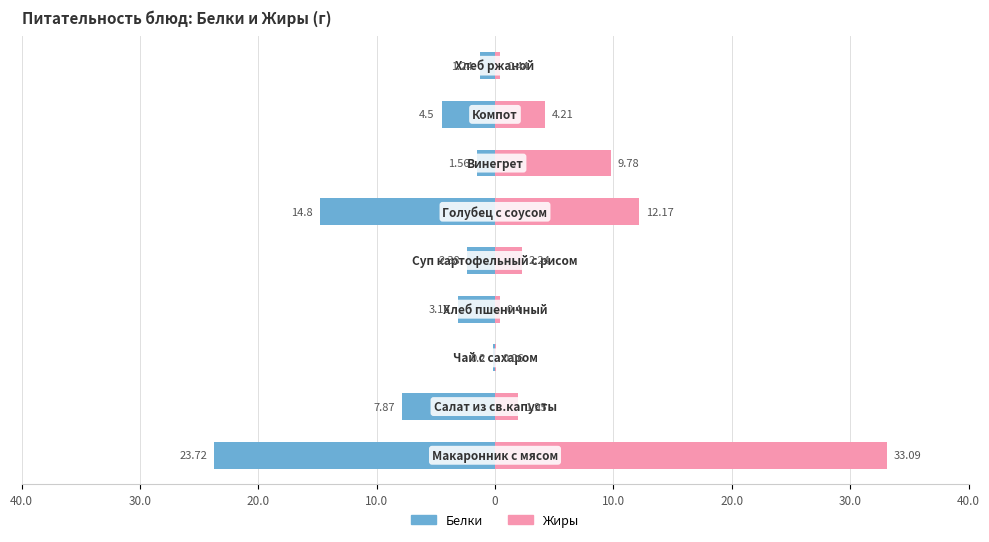

True or false: Белки has a value of -23.7 at 40.0.

True